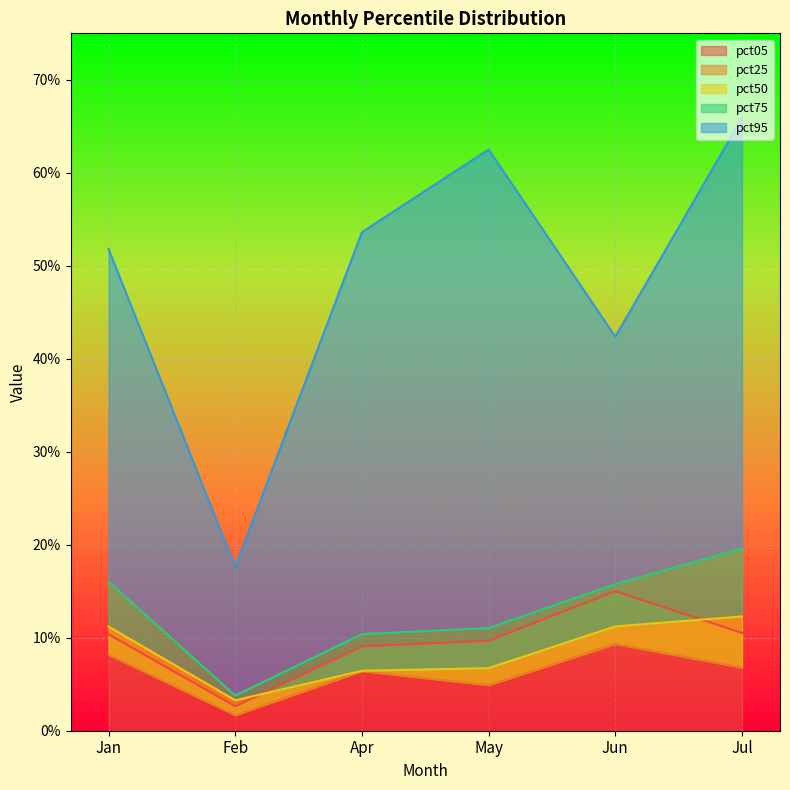

True or false: pct50 and pct75 cross at least once.

False